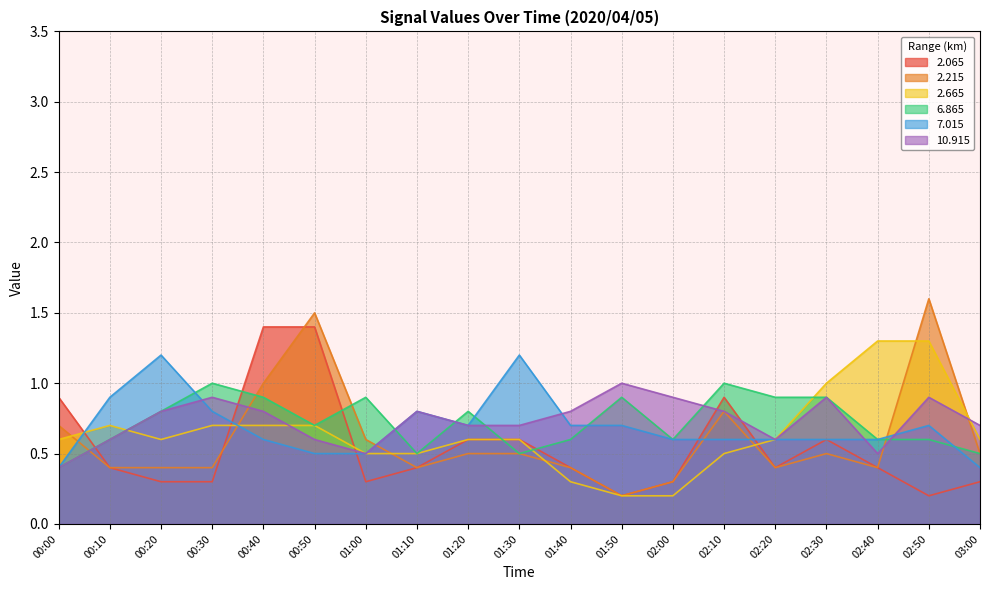

Rank the series at 00:50 from lowest to highest value.

7.015, 10.915, 2.665, 6.865, 2.065, 2.215